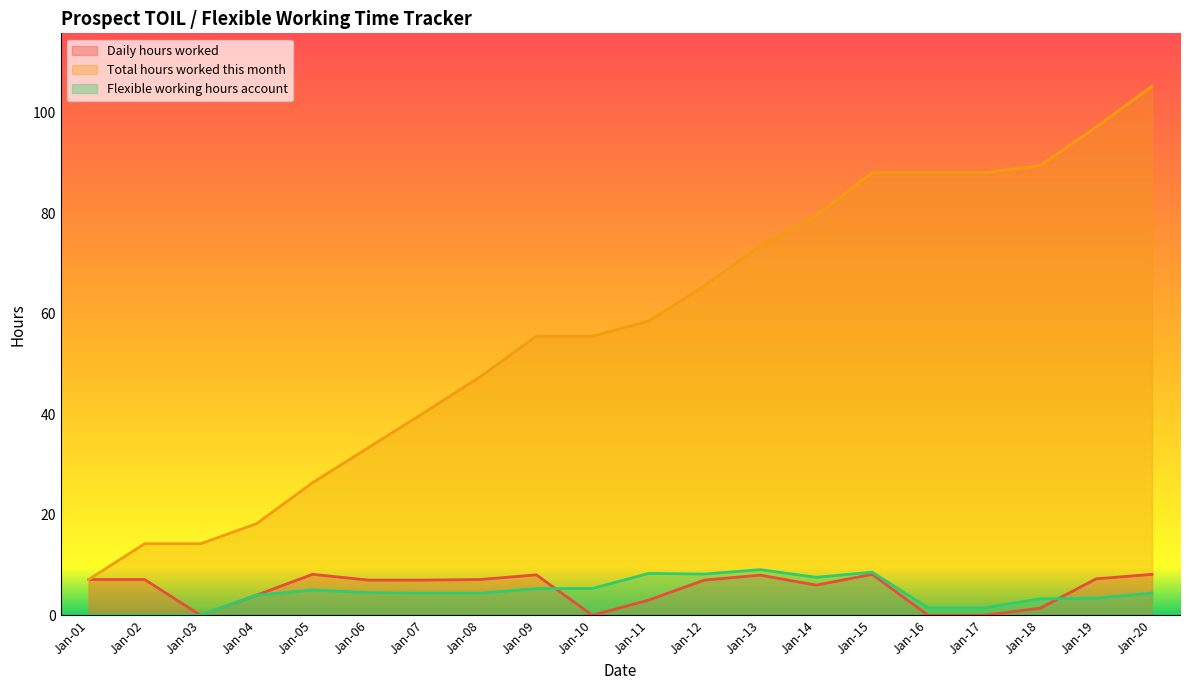

The Total hours worked this month series shows 55.6 at Jan-09. True or false?

True